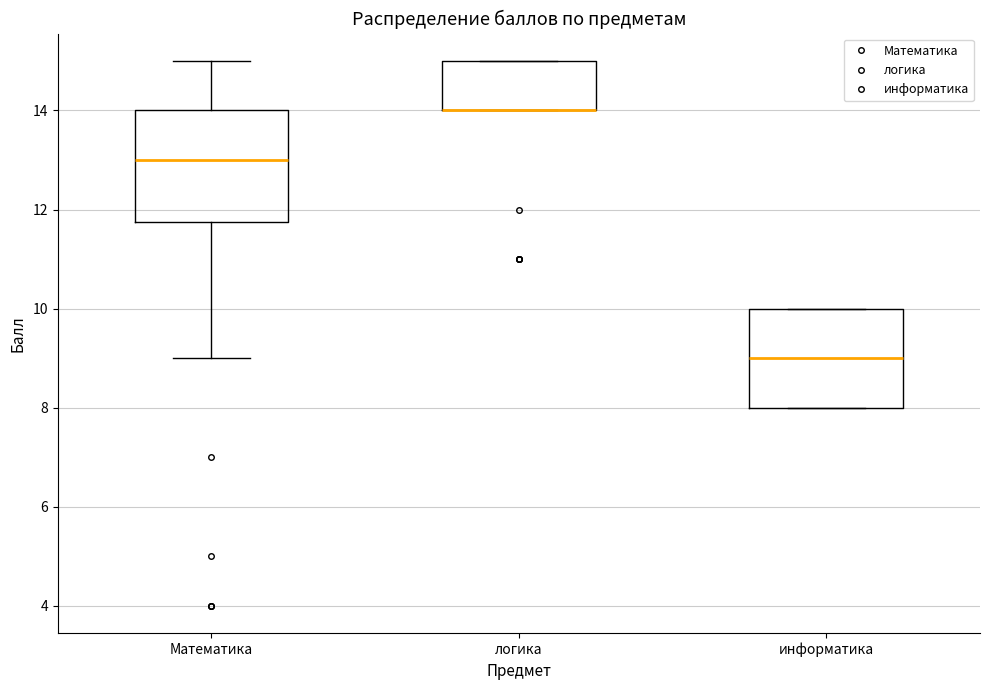

Reading left to right, read every box against the y-axis: the position of its median line, the range the box covers, and the ends of its whiskers. The values are not printed on the chart, so give them approximately, as read against the axis.

Математика: median 13.0, box 11.8 to 14.0, whiskers 9.0 to 15.0
логика: median 14.0 (drawn on the box's lower edge), box 14.0 to 15.0, whiskers 14.0 to 15.0
информатика: median 9.0, box 8.0 to 10.0, whiskers 8.0 to 10.0